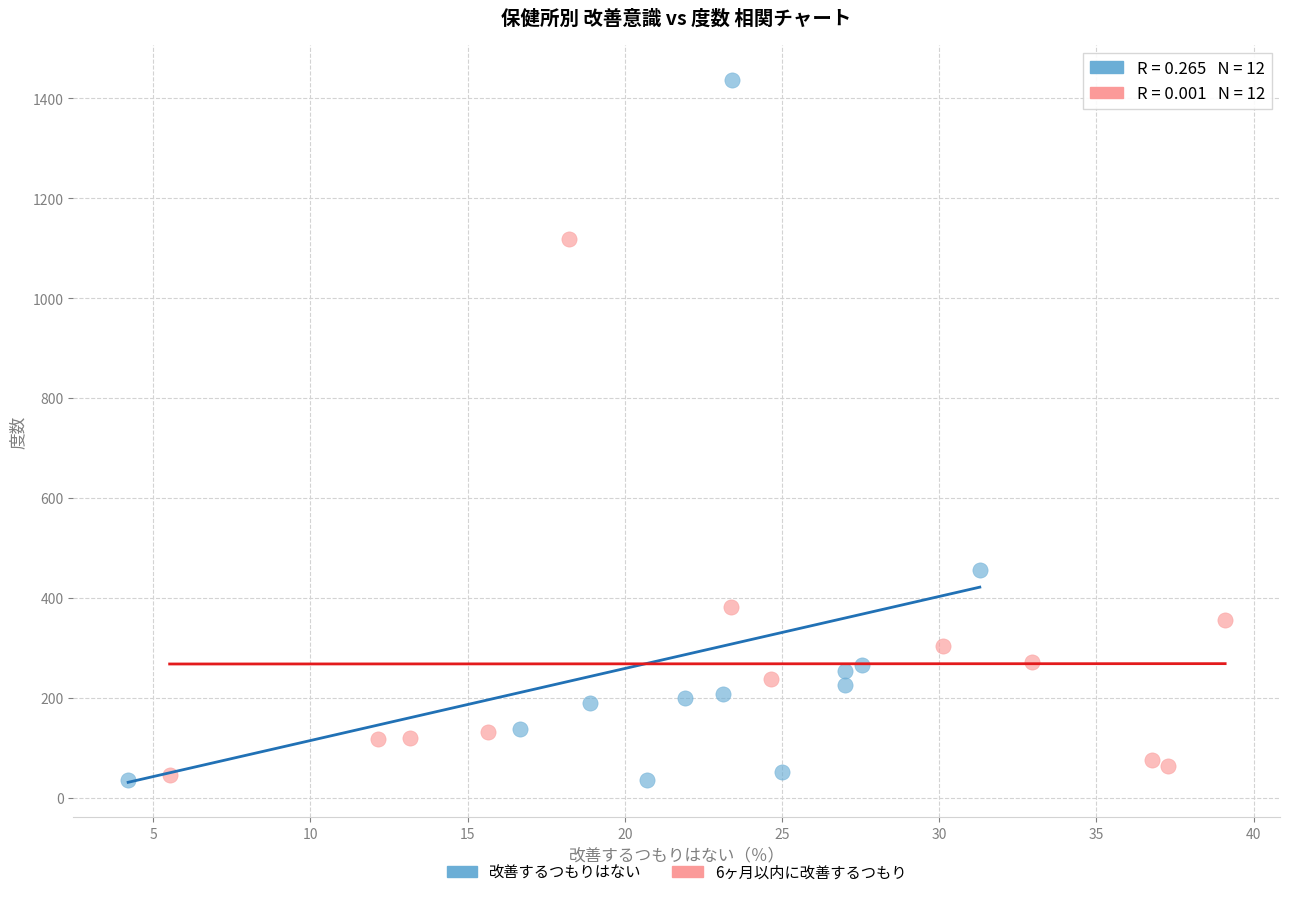

Which series reaches the maximum Y coordinate?

改善するつもりはない